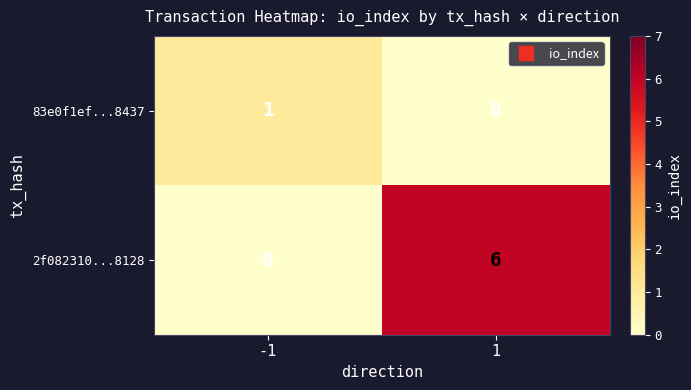

What is the highest value of the 2f082310...8128 series?

6